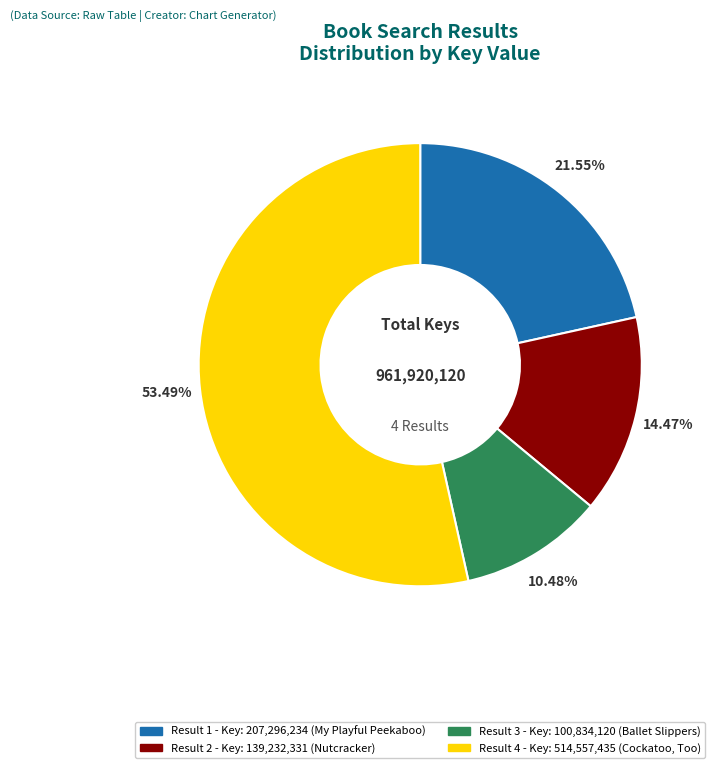

Does any single category account for the majority?

Yes